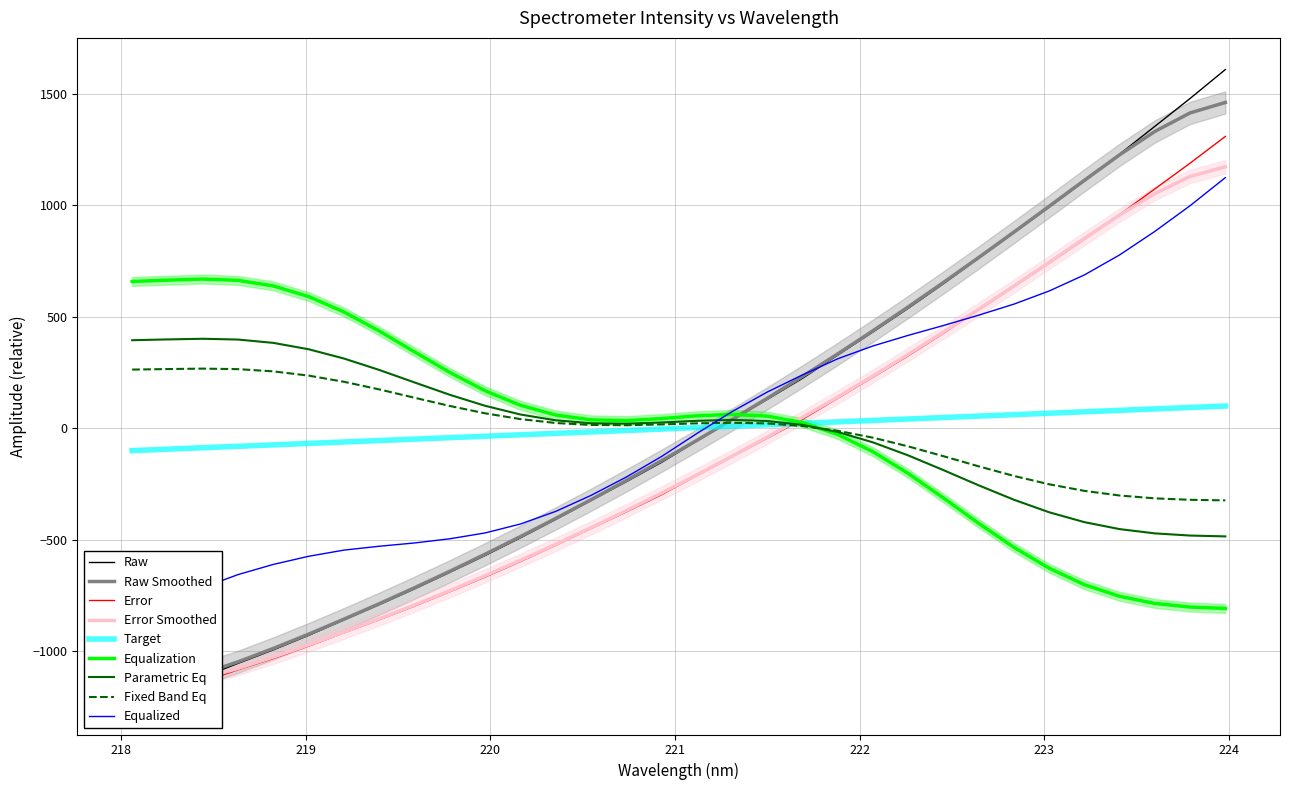

What is the smallest value displayed?

-1231.6